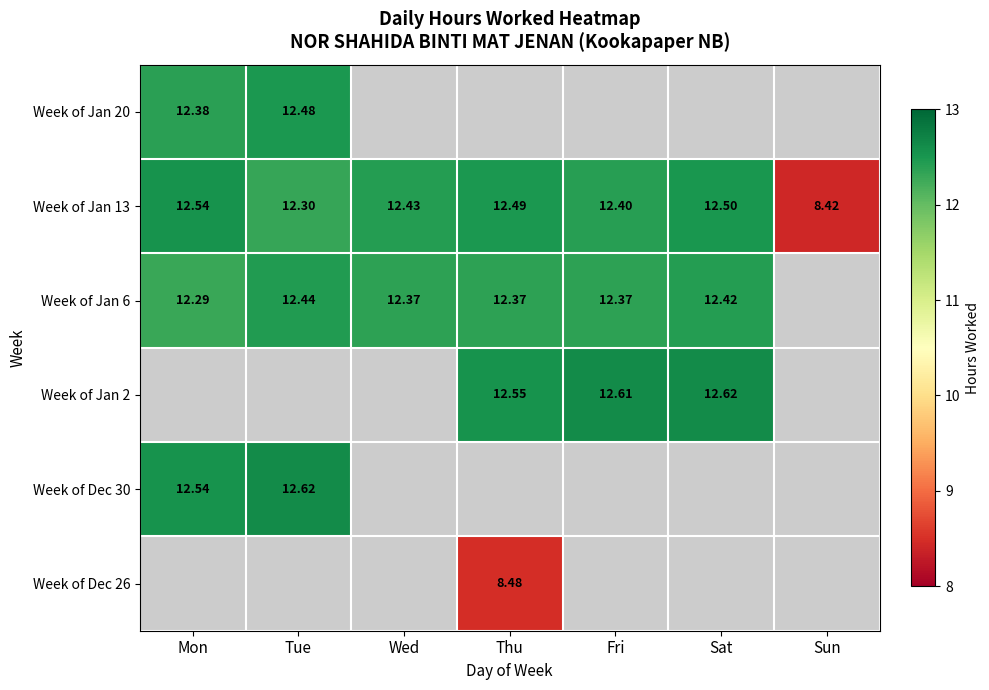

How many distinct data groups are displayed?

6